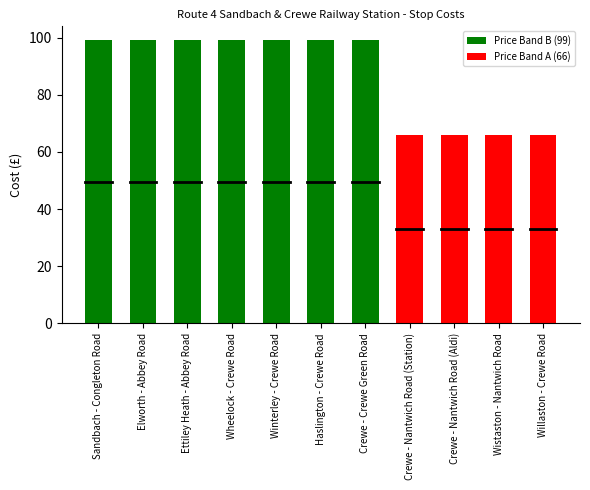

Are the bars horizontal?

No